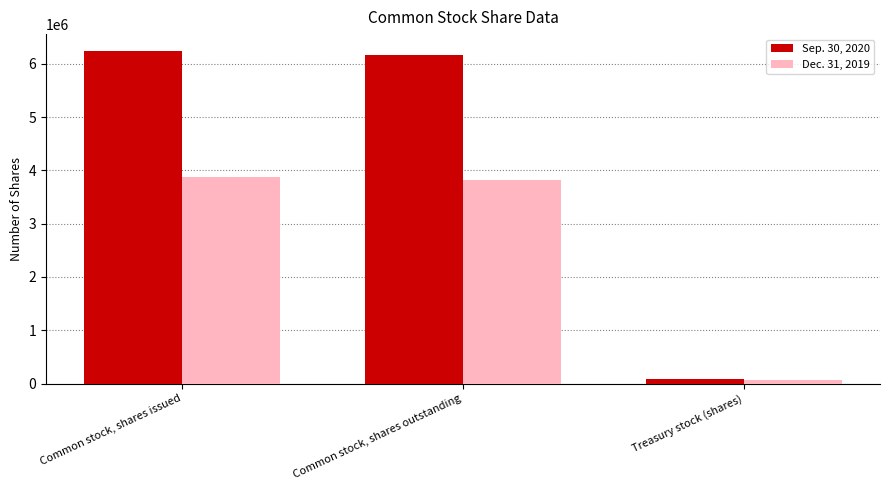

The value of Sep. 30, 2020 at Common stock, shares outstanding is 3166109. True or false?

False